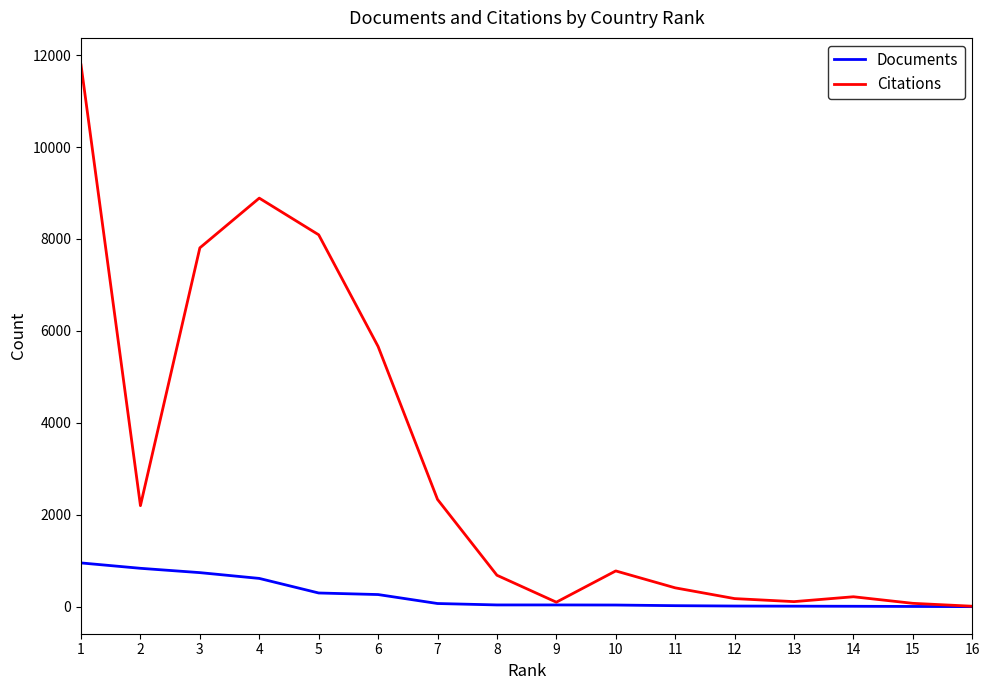

Read the Citations value at 15.

73